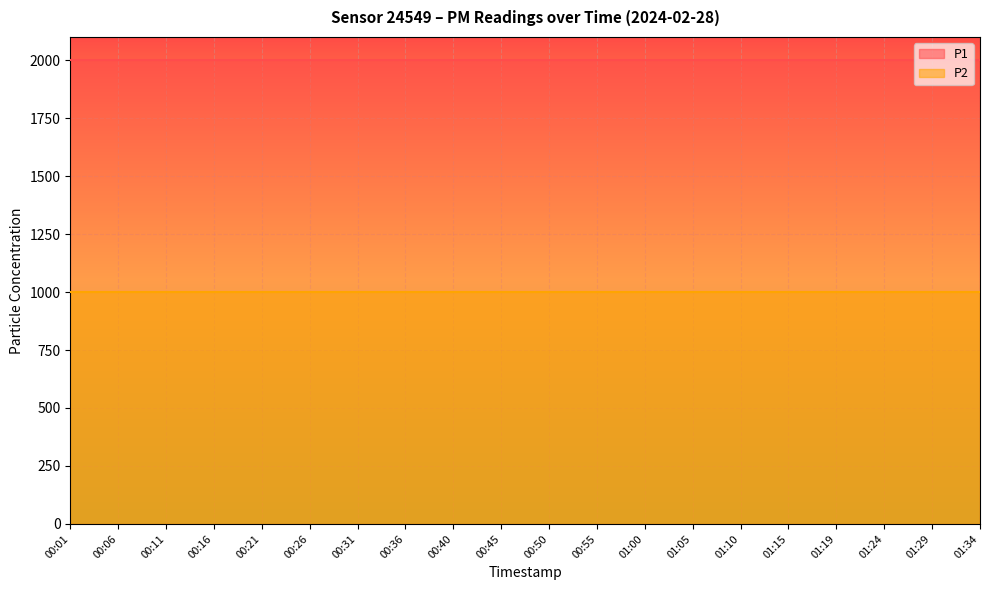

True or false: P1 and P2 intersect in this chart.

False